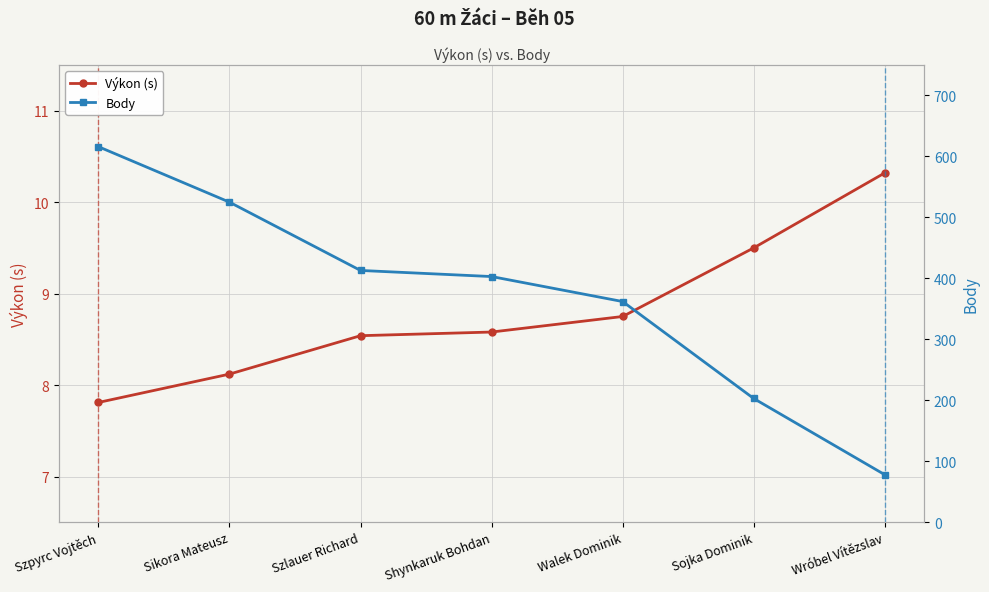

Count the number of data series in this chart.

2